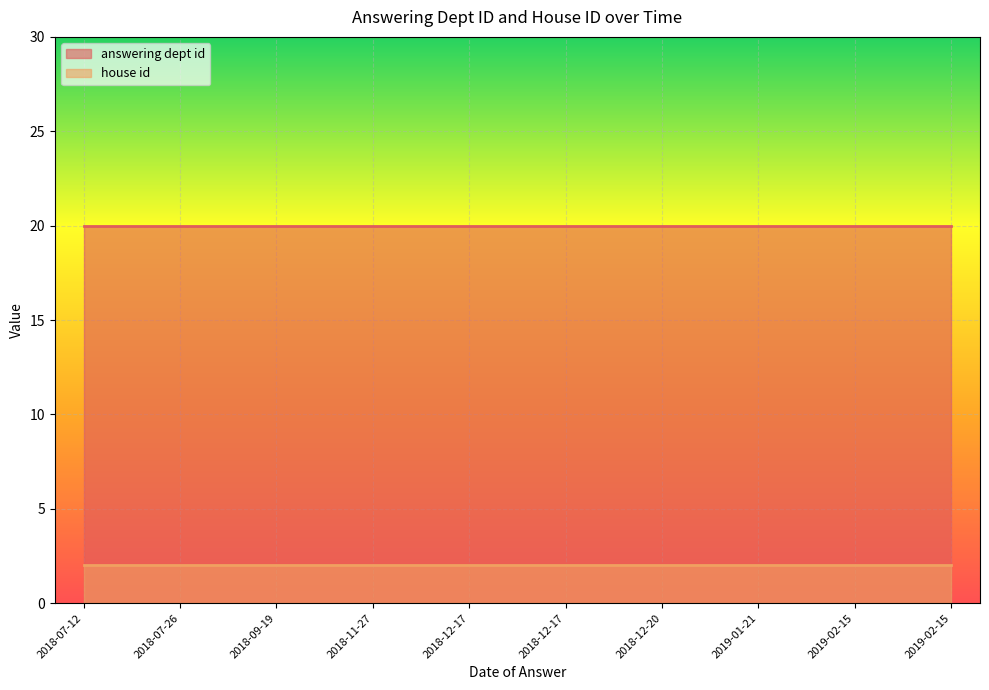

The house id series shows 2 at 2019-02-15. True or false?

True